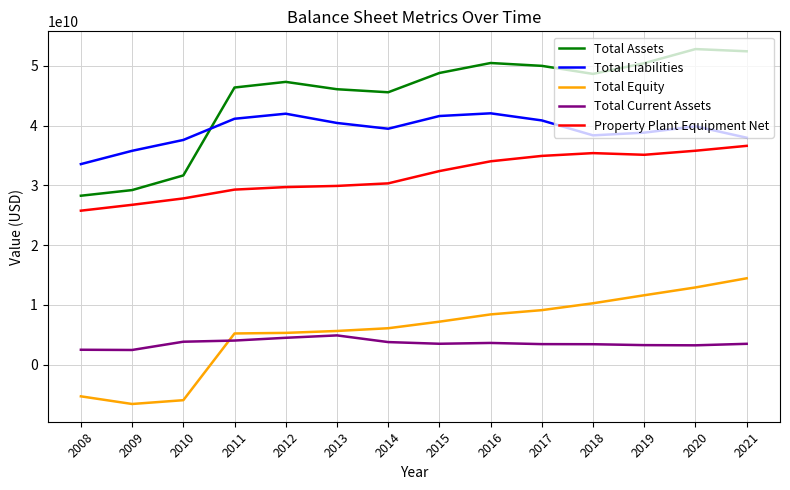

Which series has the largest total across all categories?

Total Assets